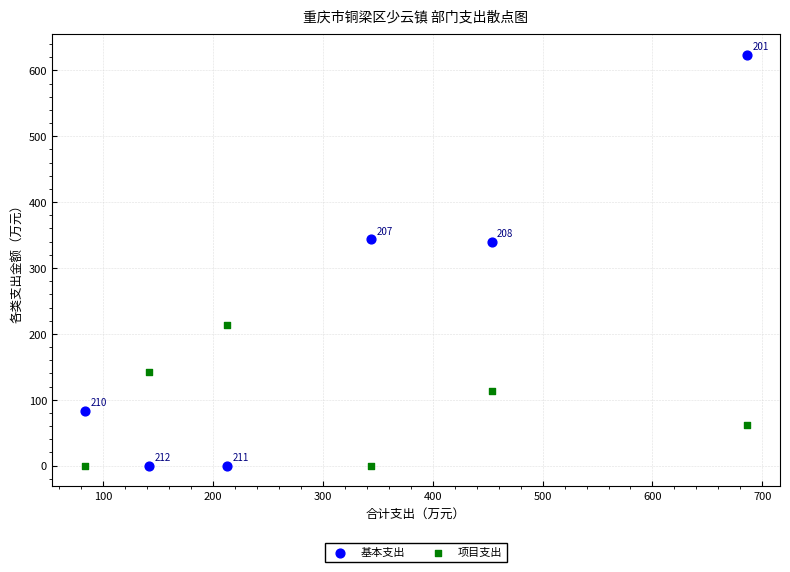

Which series reaches the maximum Y coordinate?

基本支出